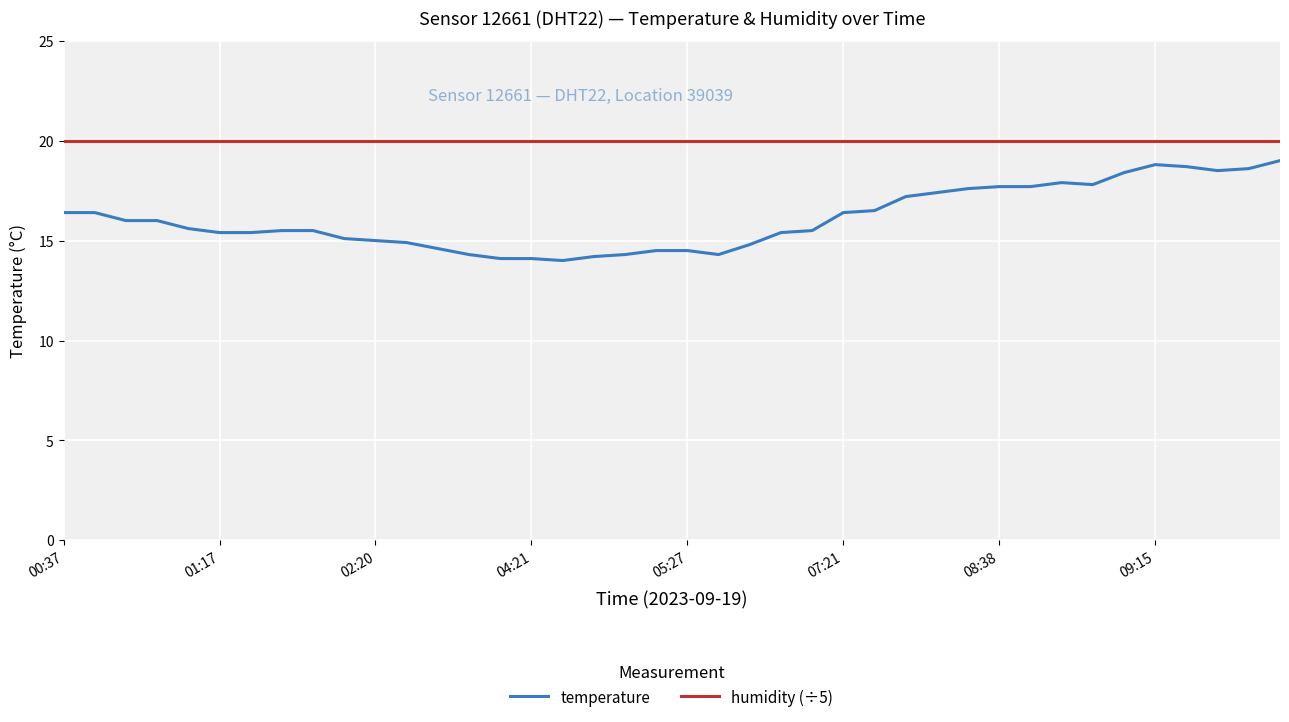

Which series has the largest range (max minus min)?

temperature